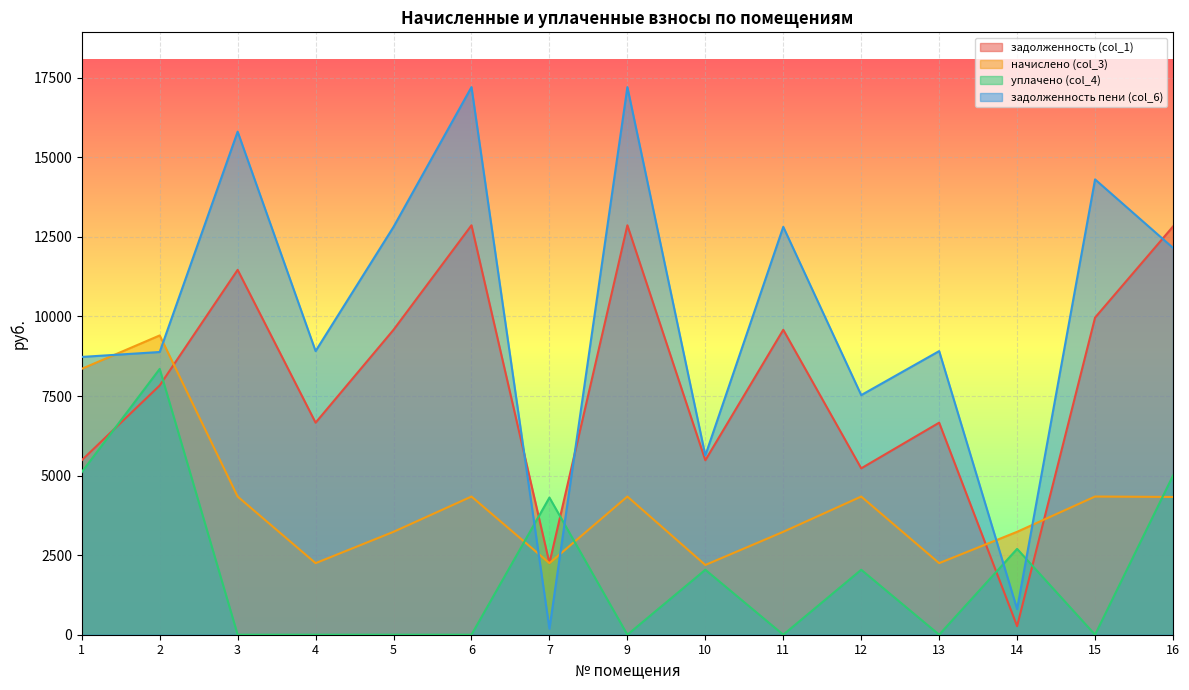

How many times do уплачено (col_4) and задолженность пени (col_6) cross each other?

4